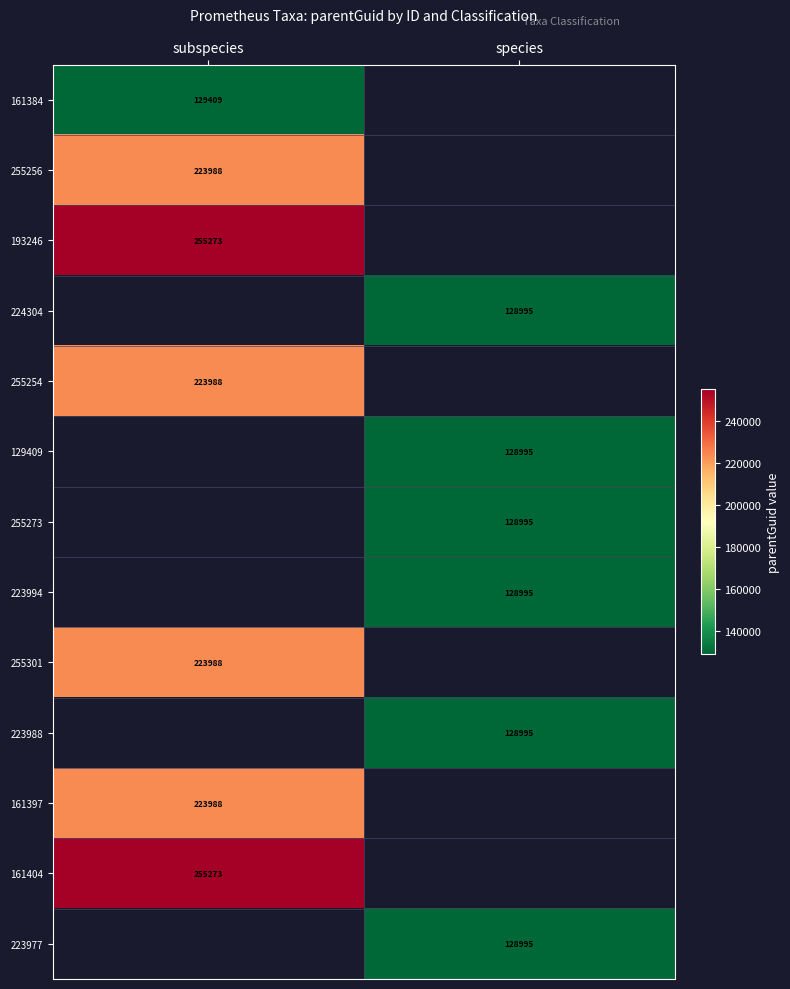

What is the spread (max minus min) of values at subspecies?

125864.0